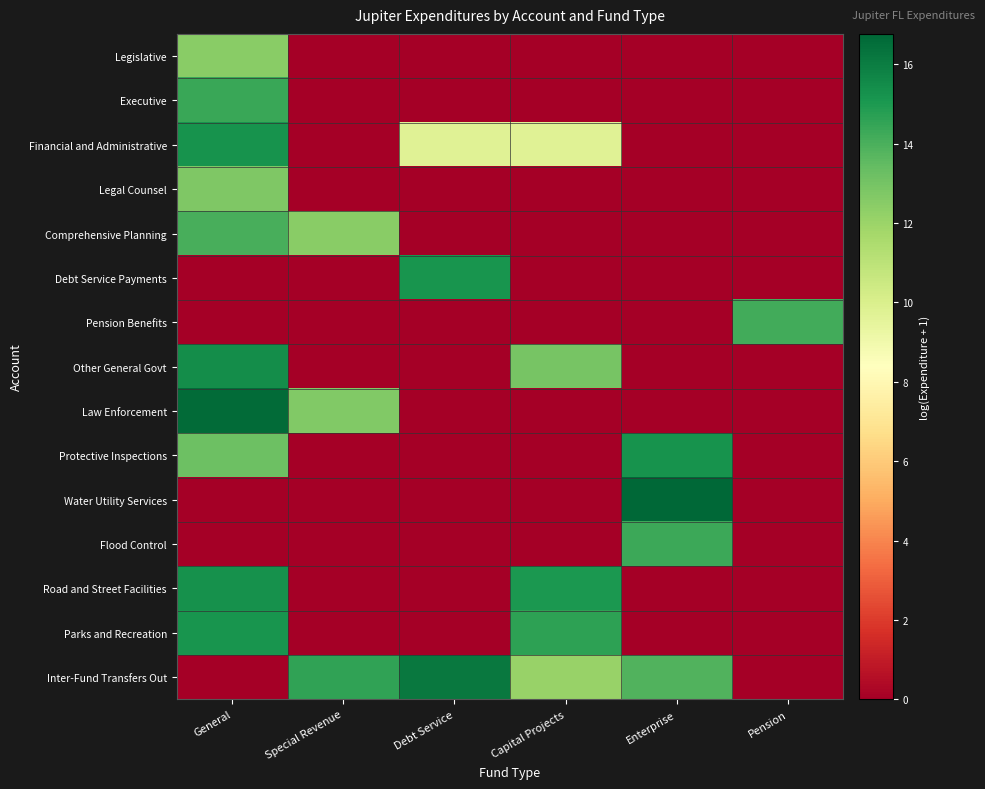

Rank the series by their maximum value, from highest to lowest.

Water Utility Services, Law Enforcement, Inter-Fund Transfers Out, Other General Govt, Road and Street Facilities, Protective Inspections, Financial and Administrative, Parks and Recreation, Debt Service Payments, Executive, Flood Control, Pension Benefits, Comprehensive Planning, Legal Counsel, Legislative